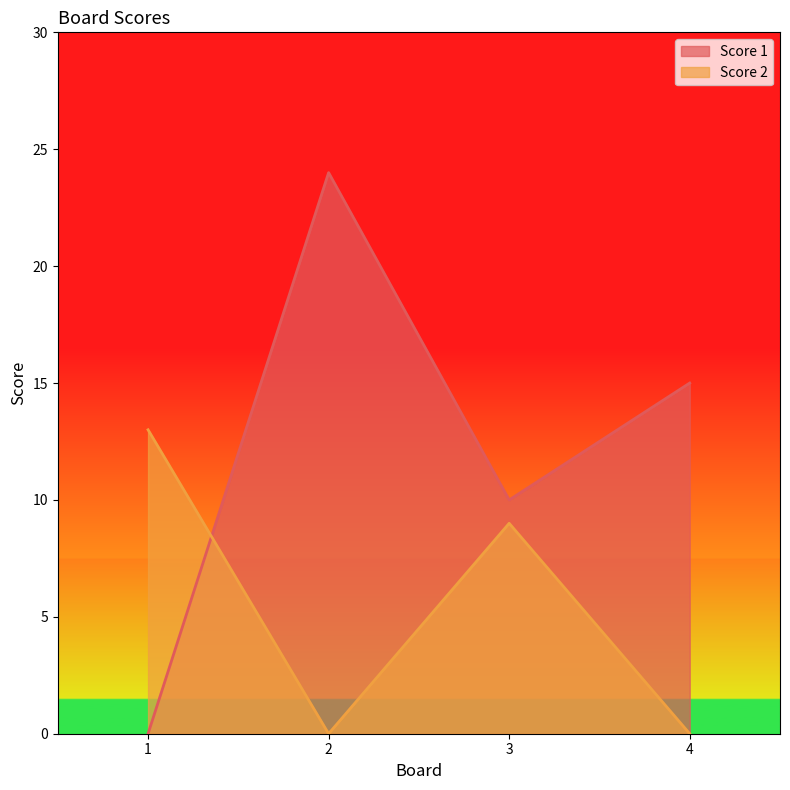

How many distinct data groups are displayed?

2